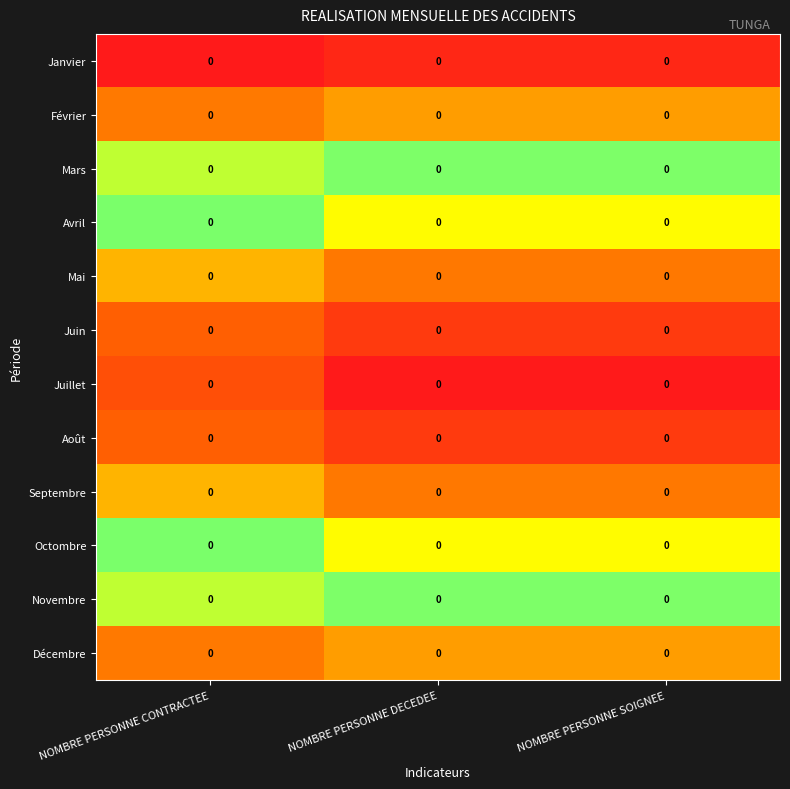

Is the value of Octombre at NOMBRE PERSONNE DECEDEE greater than the value of Juin at NOMBRE PERSONNE CONTRACTEE?

Yes